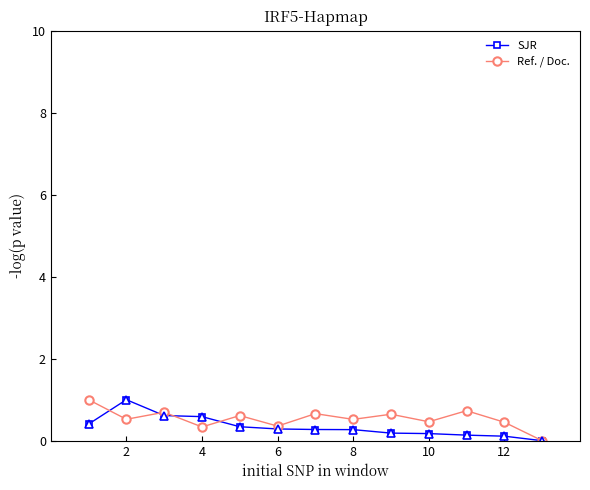

What is the value of the SJR point at the 11th from the left?

0.1